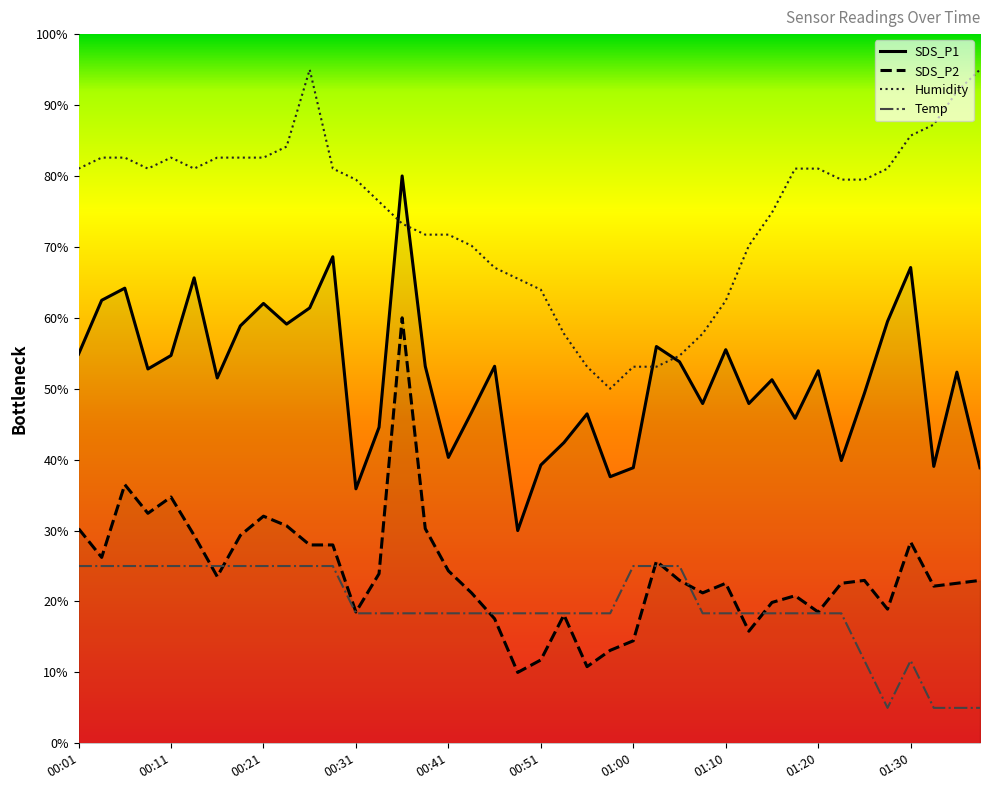

Where does the SDS_P2 series first go above 22?

00:01